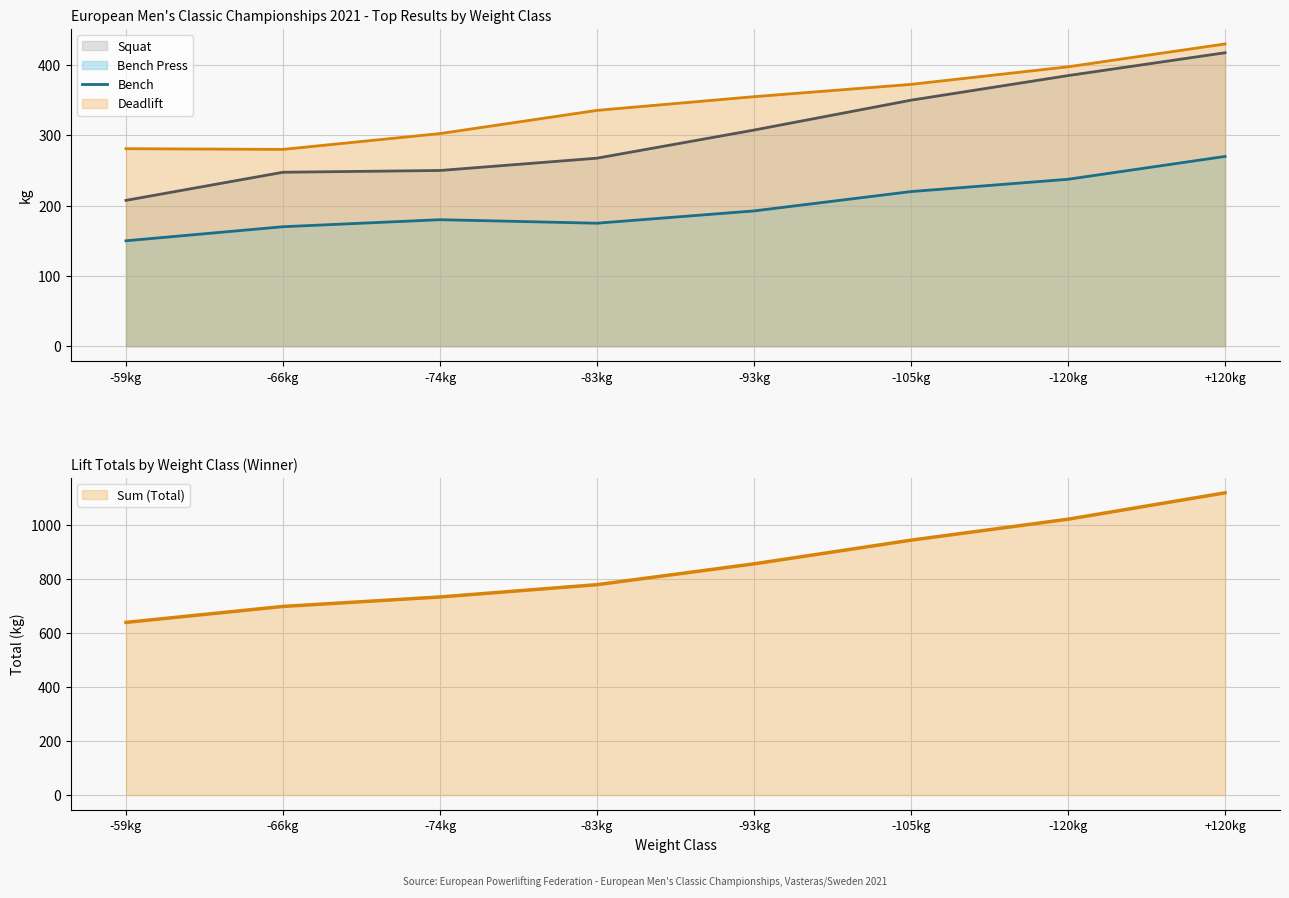

What is the total value across all series at +120kg?

2235.0